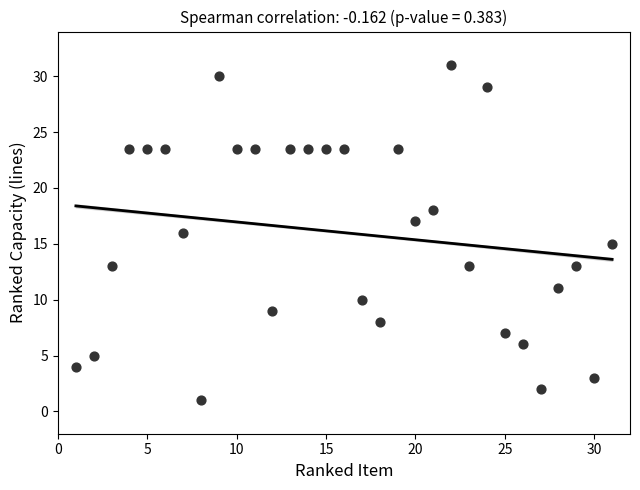

What is the range of X values (max minus min)?

30.0